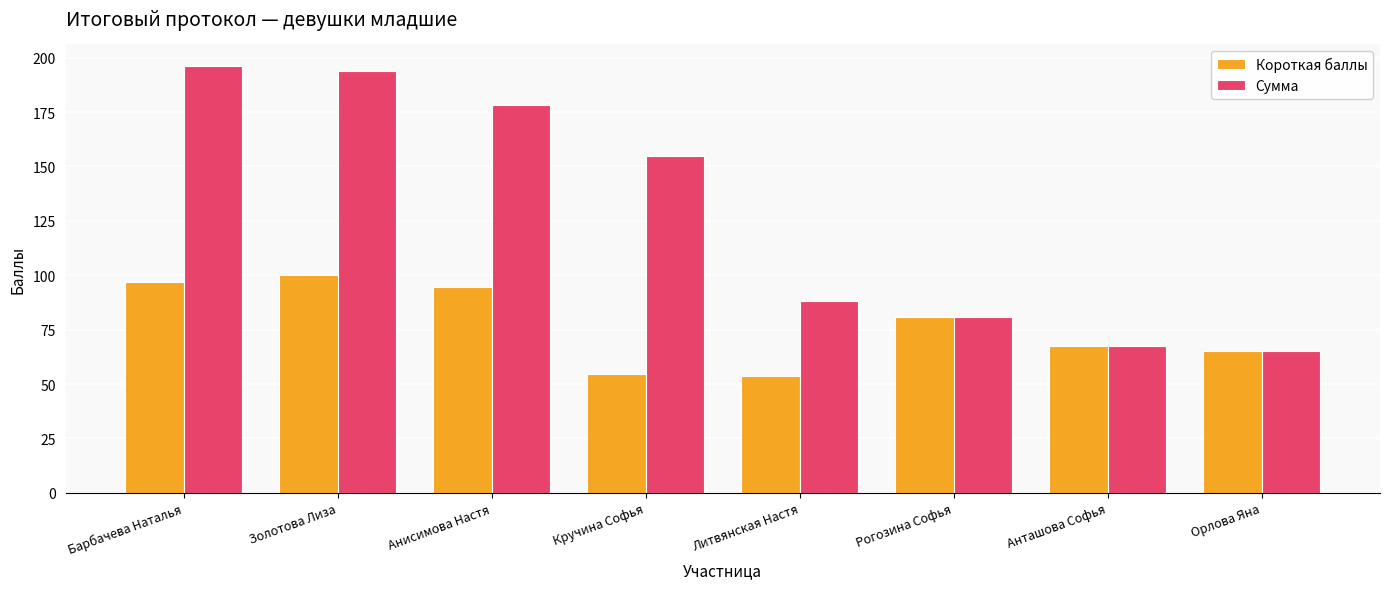

Which series has the largest range (max minus min)?

Сумма